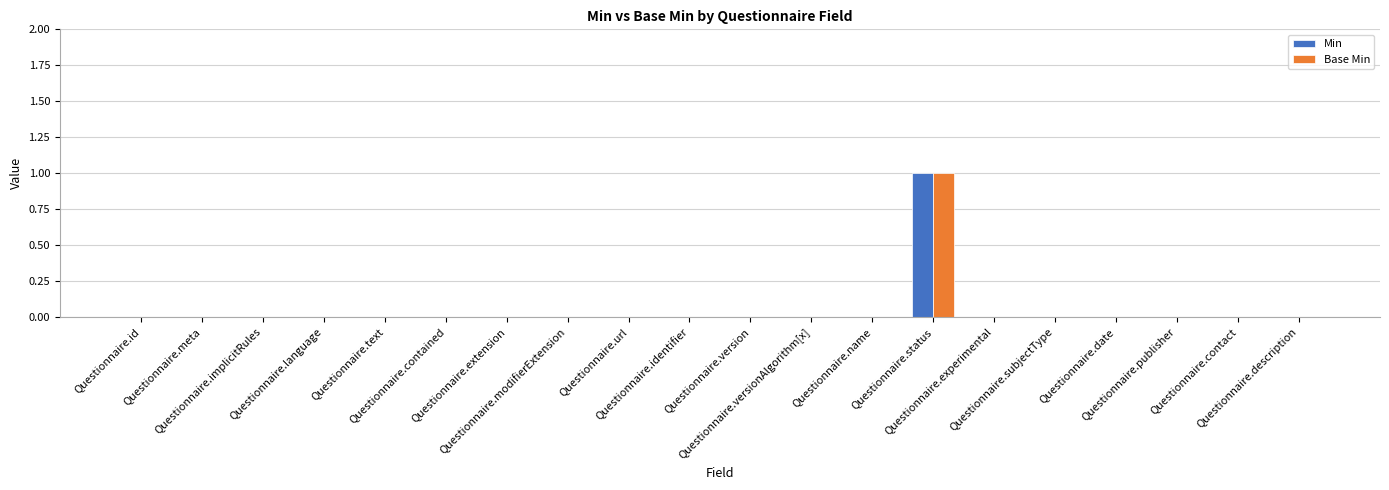

How many groups of bars are there?

20